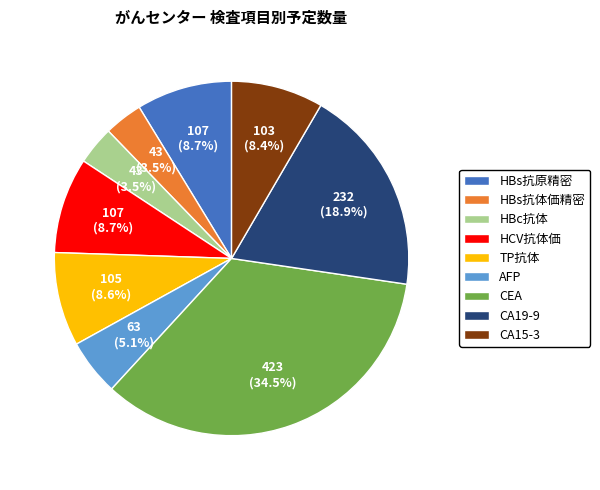

Which has a higher value, HBs抗原精密 or HBs抗体価精密?

HBs抗原精密